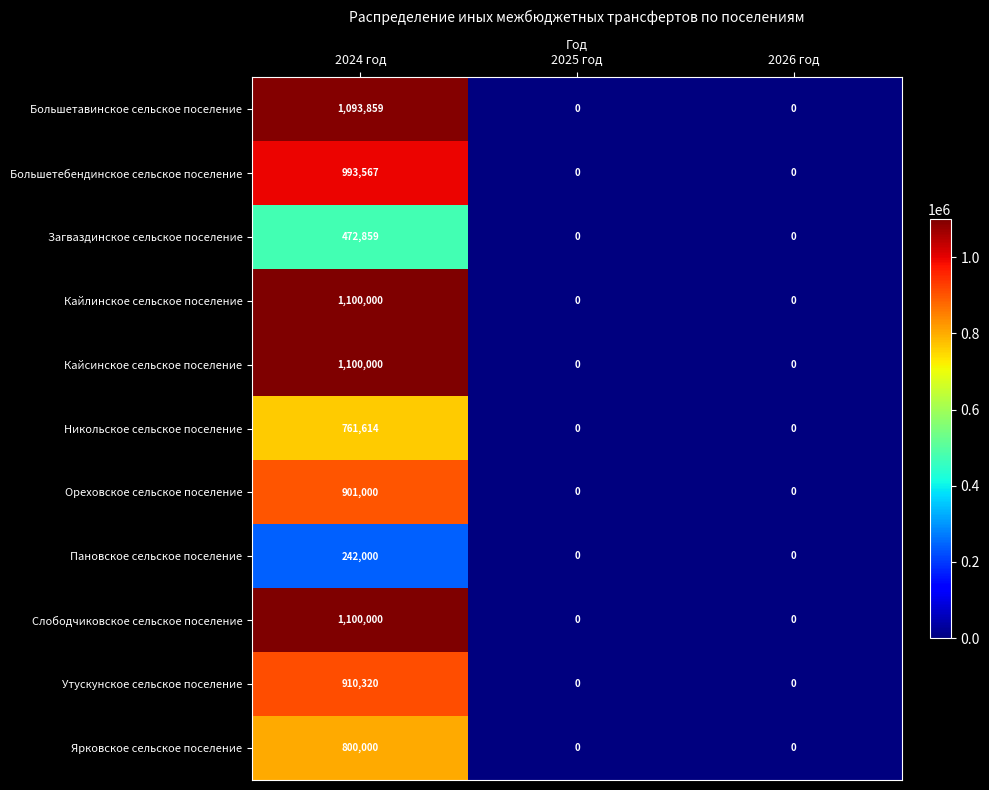

How many Никольское сельское поселение values are between 0 and 761614?

3